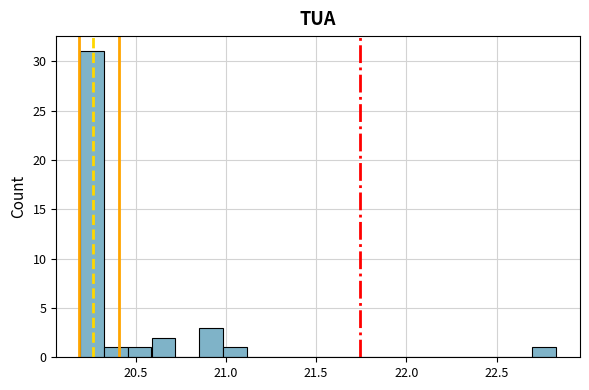

Around what value on the x-axis is the tallest bar? Give the approximate position of its centre, as read against the axis.

20.25